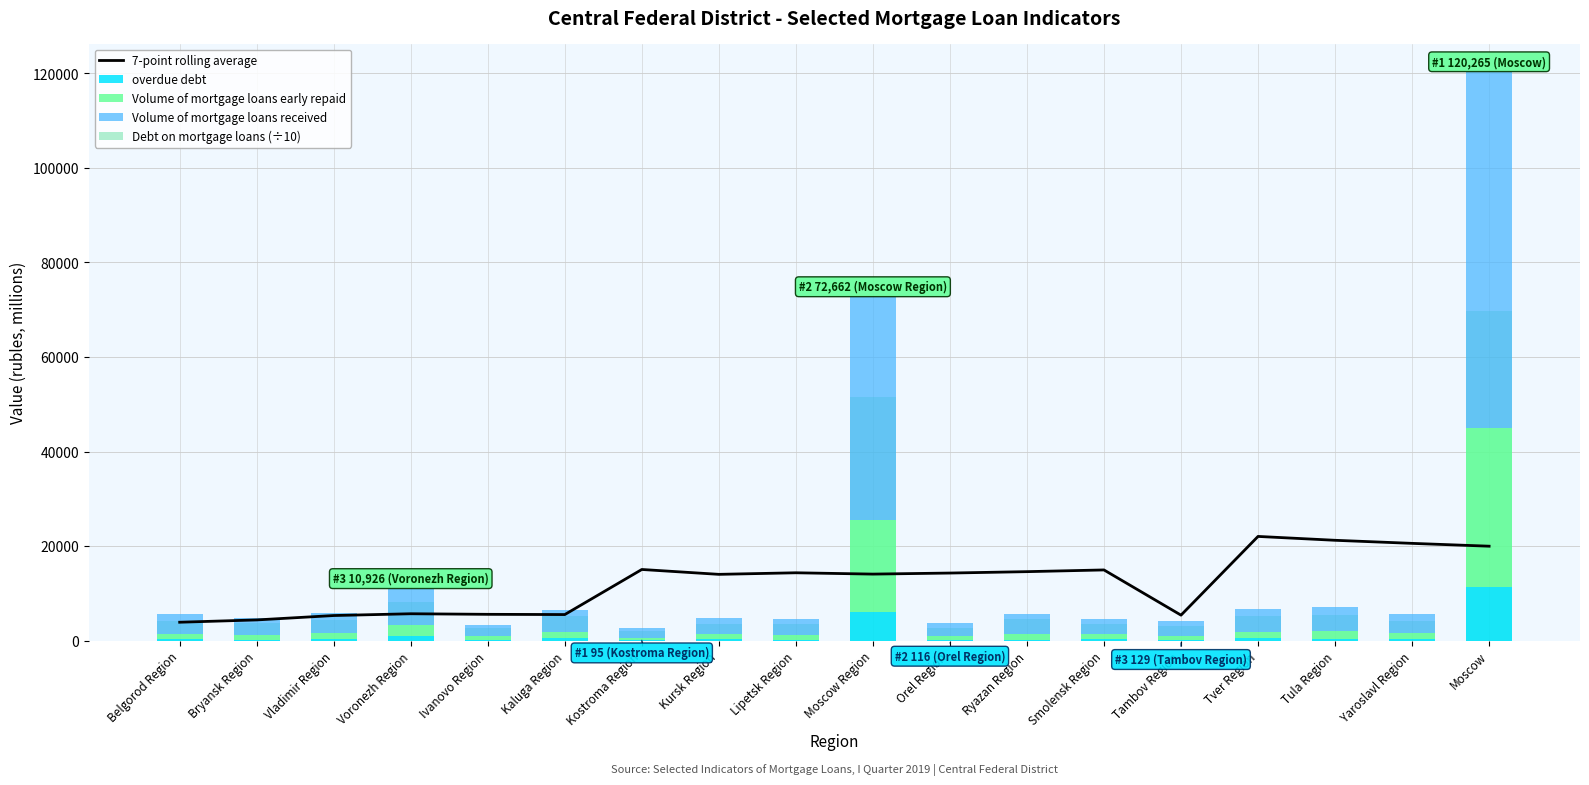

What is the sum of all Volume of mortgage loans received values?

185139.0